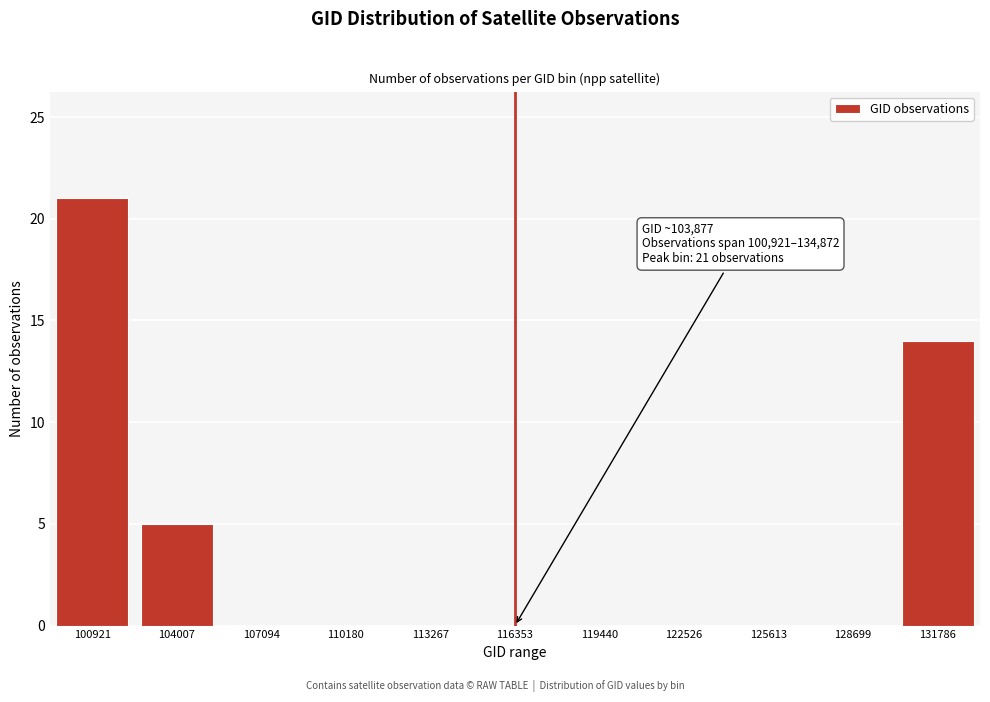

Reading right to left, what are all the values shown in this chart?

131786=14	128699=0	125613=0	122526=0	119440=0	116353=0	113267=0	110180=0	107094=0	104007=5	100921=21